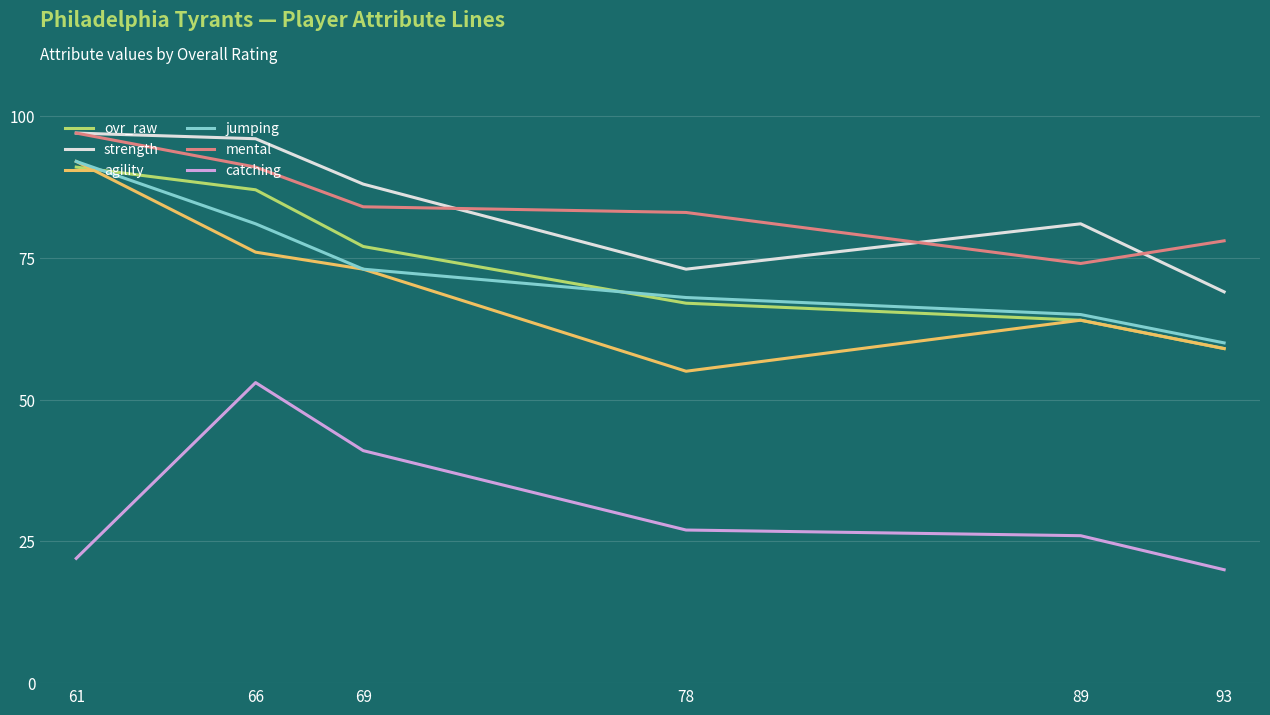

Between 66 and 78, which series saw the biggest shift?

catching